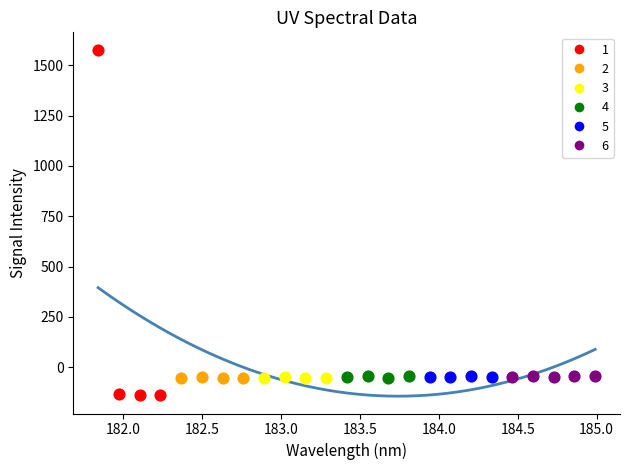

Which series reaches the minimum Y coordinate?

1